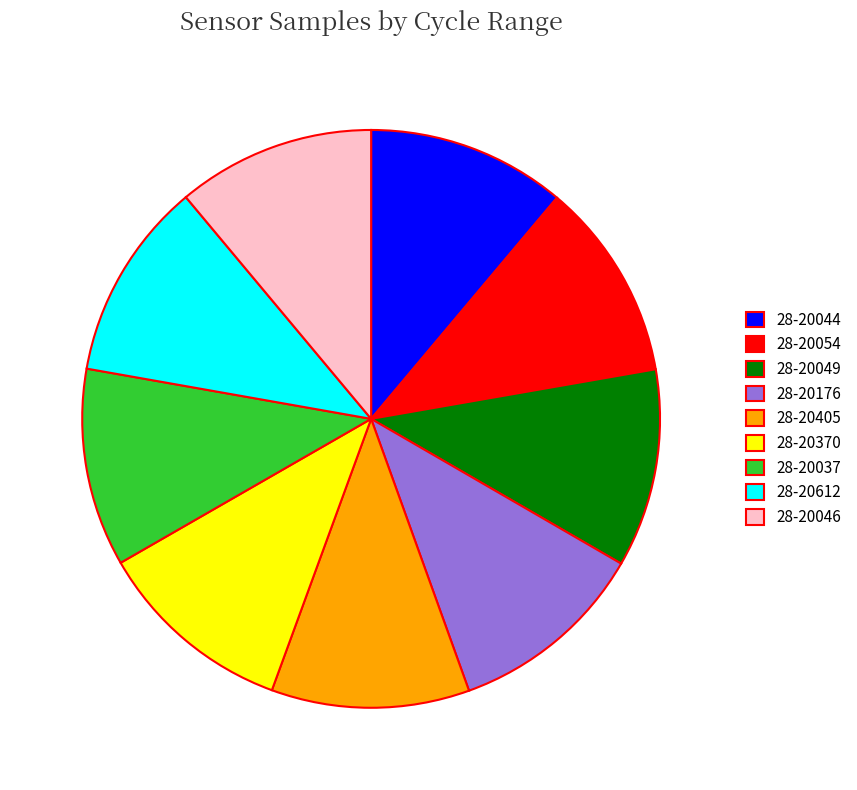

Approximately how many times larger is the value at 28-20046 compared to 28-20054?

1.0